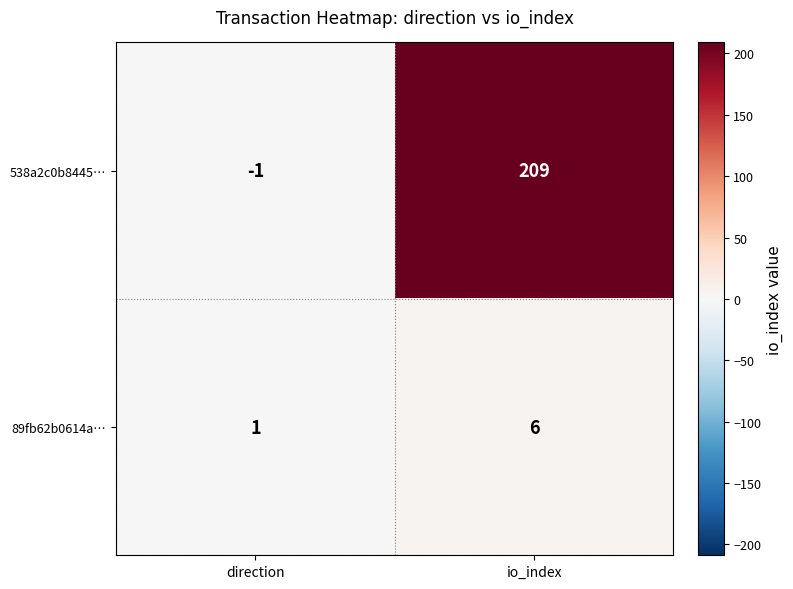

The value of 89fb62b0614a… at direction is 2. True or false?

False